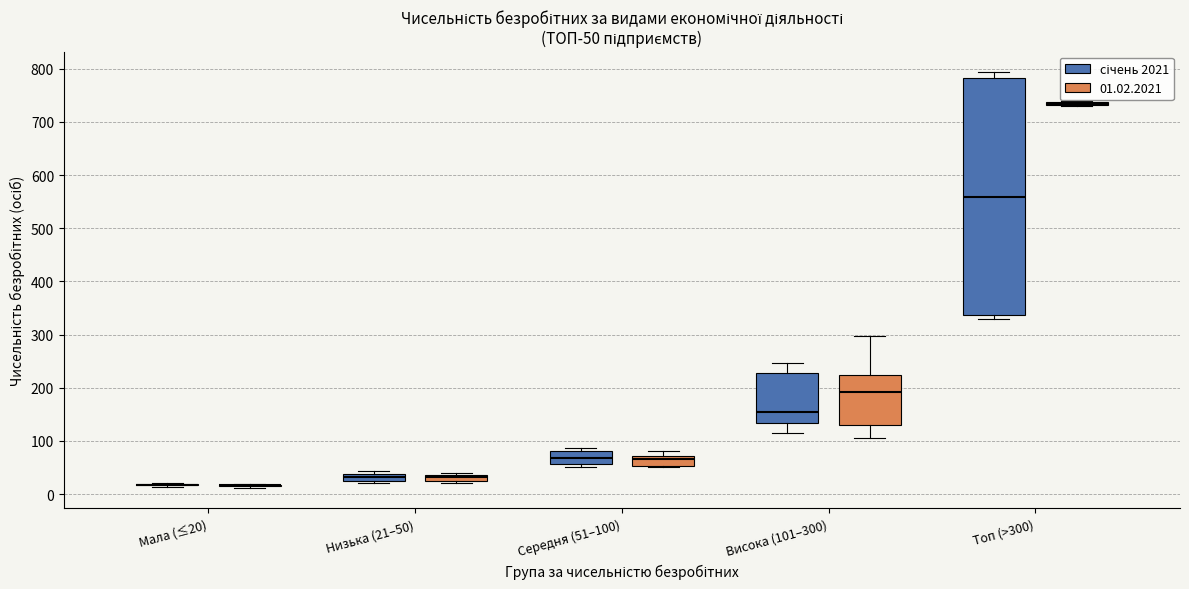

Where is the lower edge of the box for Середня (51–100) (01.02.2021) on the y-axis? The values are not printed on the chart, so give them approximately, as read against the axis.

50